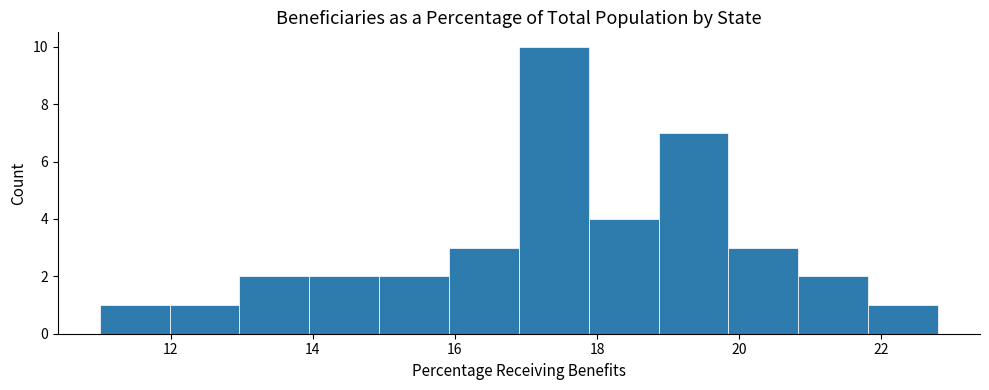

Reading left to right, transcribe this chart: for each bar, give the range it covers on the x-axis and its height. Neither the bar edges nor the heights are printed on the chart, so give them approximately, as read against the axes.

11.0 to 12.0: 1
12.0 to 13.0: 1
13.0 to 14.0: 2
14.0 to 15.0: 2
15.0 to 16.0: 2
16.0 to 17.0: 3
17.0 to 17.8: 10
17.8 to 18.8: 4
18.8 to 19.8: 7
19.8 to 20.8: 3
20.8 to 21.8: 2
21.8 to 22.8: 1